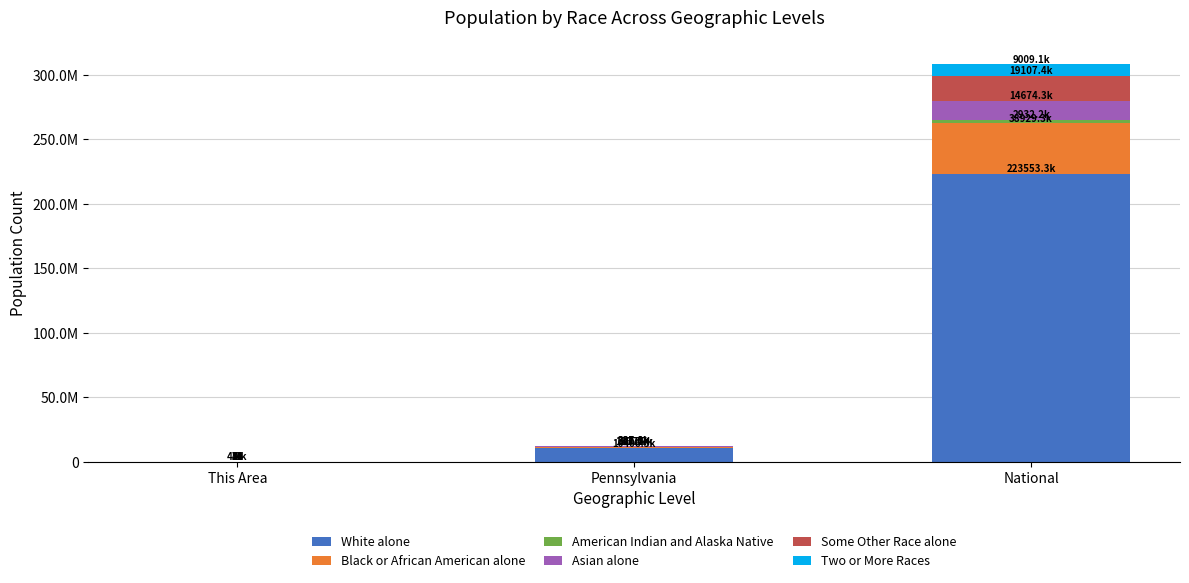

Are the bars horizontal?

No